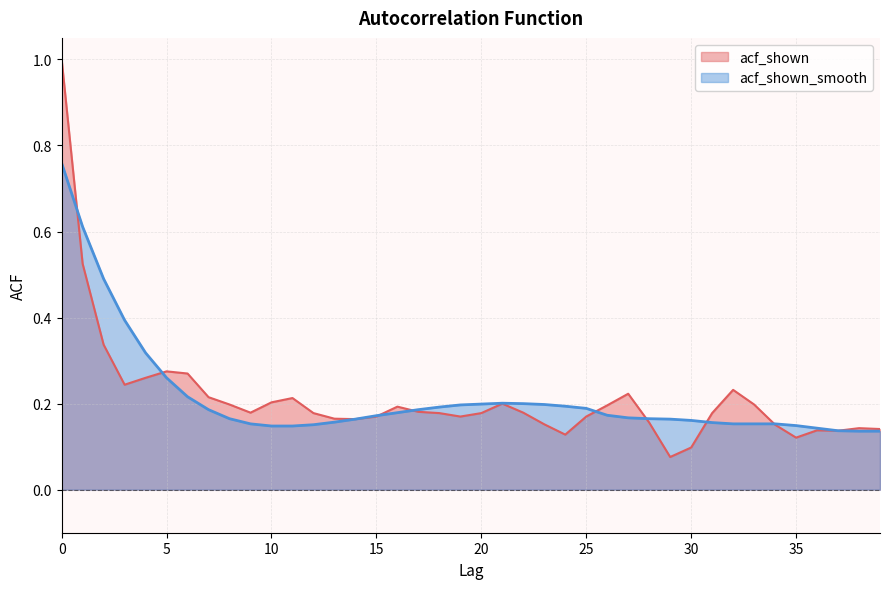

Reading left to right, extract all data points from this chart.

acf_shown: 0=1.0	1=0.5	2=0.3	3=0.2	4=0.3	5=0.3	6=0.3	7=0.2	8=0.2	9=0.2	10=0.2	11=0.2	12=0.2	13=0.2	14=0.2	15=0.2	16=0.2	17=0.2	18=0.2	19=0.2	20=0.2	21=0.2	22=0.2	23=0.2	24=0.1	25=0.2	26=0.2	27=0.2	28=0.2	29=0.1	30=0.1	31=0.2	32=0.2	33=0.2	34=0.2	35=0.1	36=0.1	37=0.1	38=0.1	39=0.1
acf_shown_smooth: 0=0.8	1=0.6	2=0.5	3=0.4	4=0.3	5=0.3	6=0.2	7=0.2	8=0.2	9=0.2	10=0.1	11=0.1	12=0.2	13=0.2	14=0.2	15=0.2	16=0.2	17=0.2	18=0.2	19=0.2	20=0.2	21=0.2	22=0.2	23=0.2	24=0.2	25=0.2	26=0.2	27=0.2	28=0.2	29=0.2	30=0.2	31=0.2	32=0.2	33=0.2	34=0.2	35=0.1	36=0.1	37=0.1	38=0.1	39=0.1